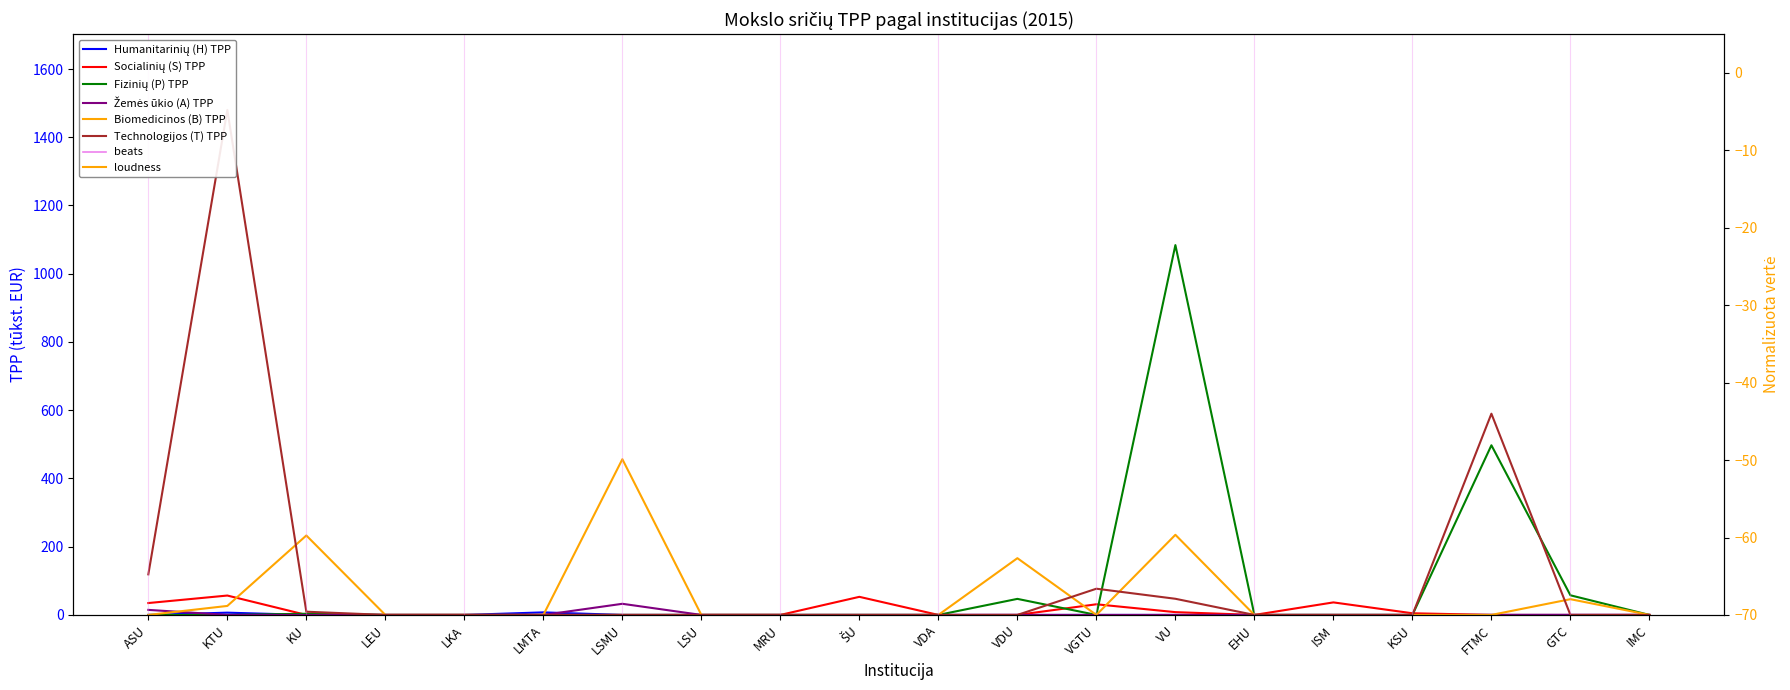

What is the difference between the highest and lowest values at KSU?

4.9